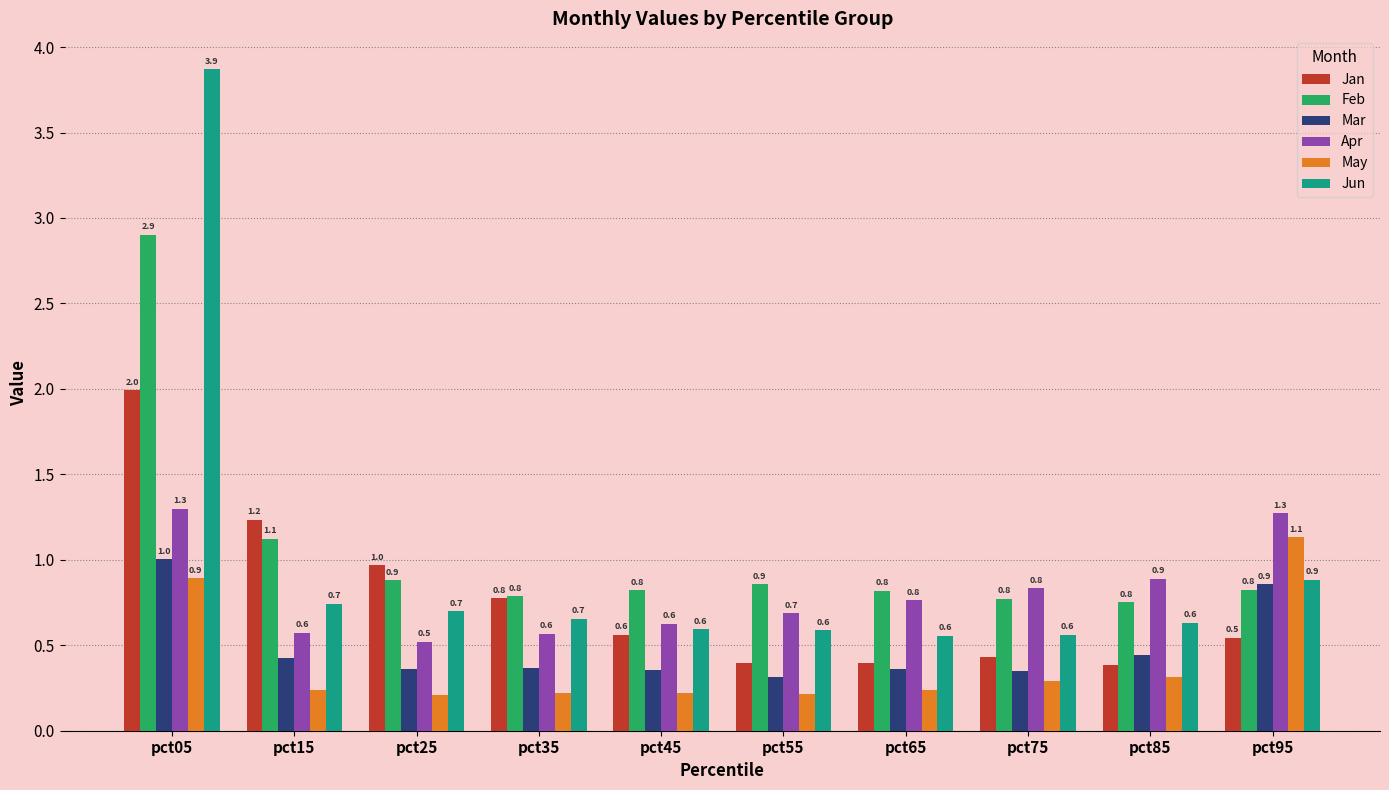

List the series in order of their peak value, highest first.

Jun, Feb, Jan, Apr, May, Mar